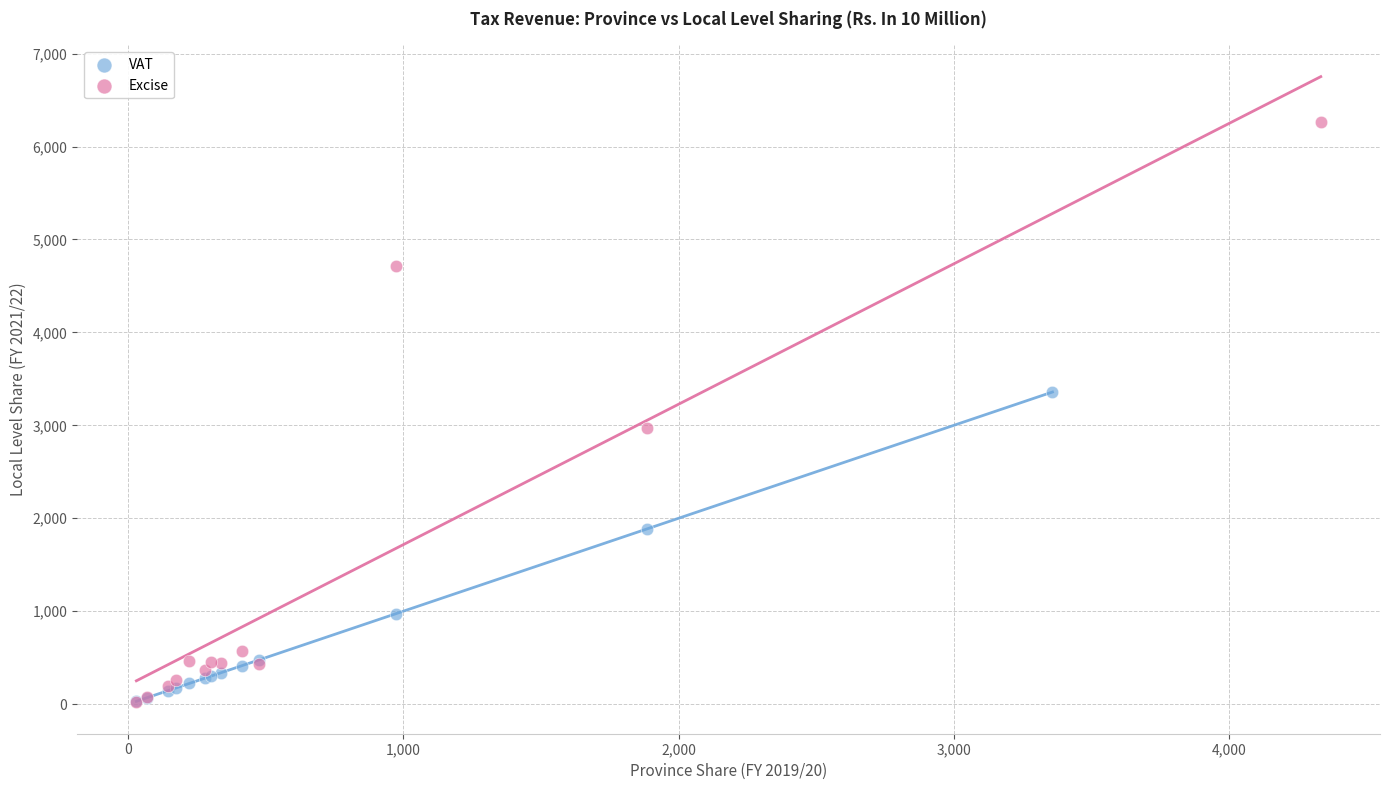

Which series has the widest spread of Y values?

Excise